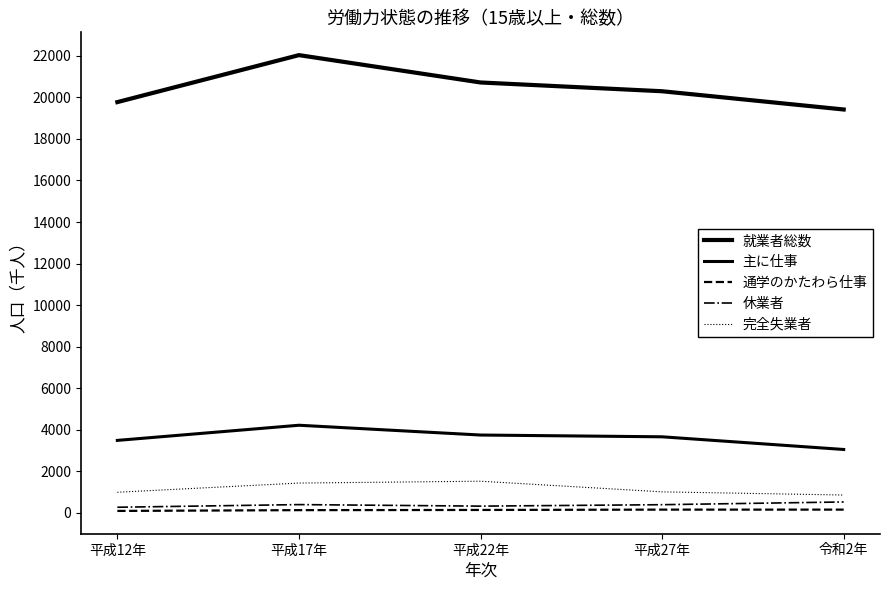

True or false: 就業者総数 and 完全失業者 cross at least once.

False